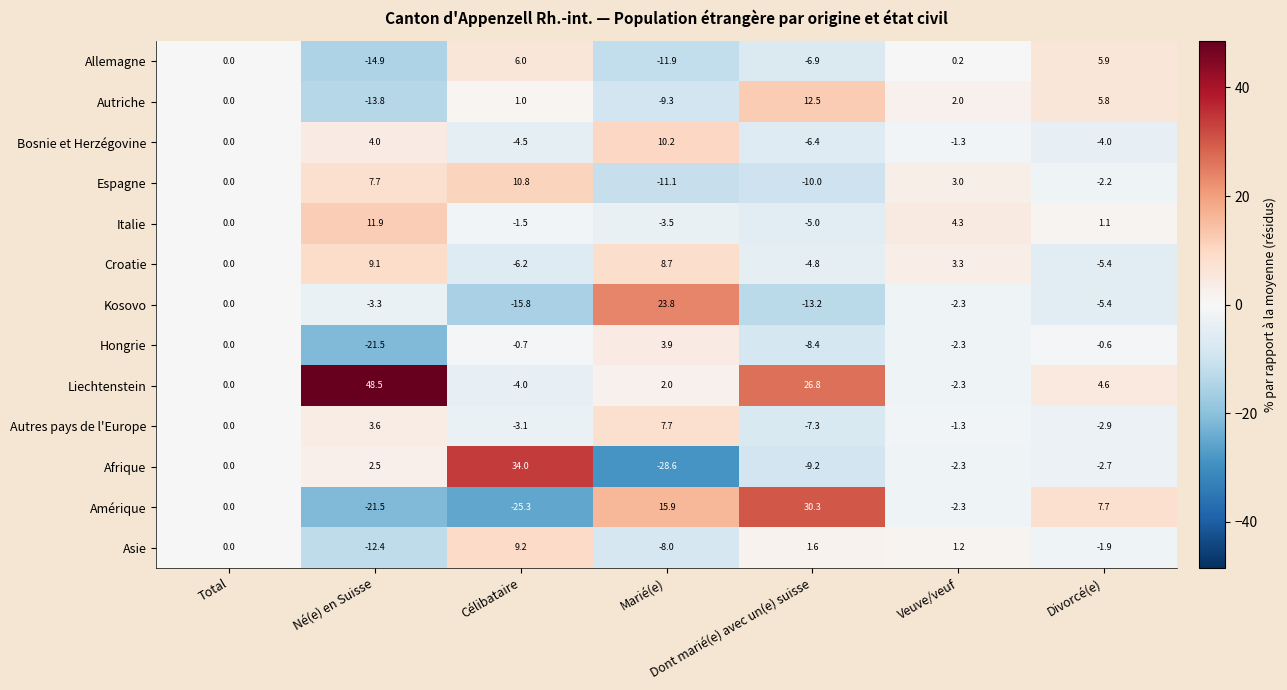

Rank the categories by Espagne value from lowest to highest.

Marié(e), Dont marié(e) avec un(e) suisse, Divorcé(e), Total, Veuve/veuf, Né(e) en Suisse, Célibataire